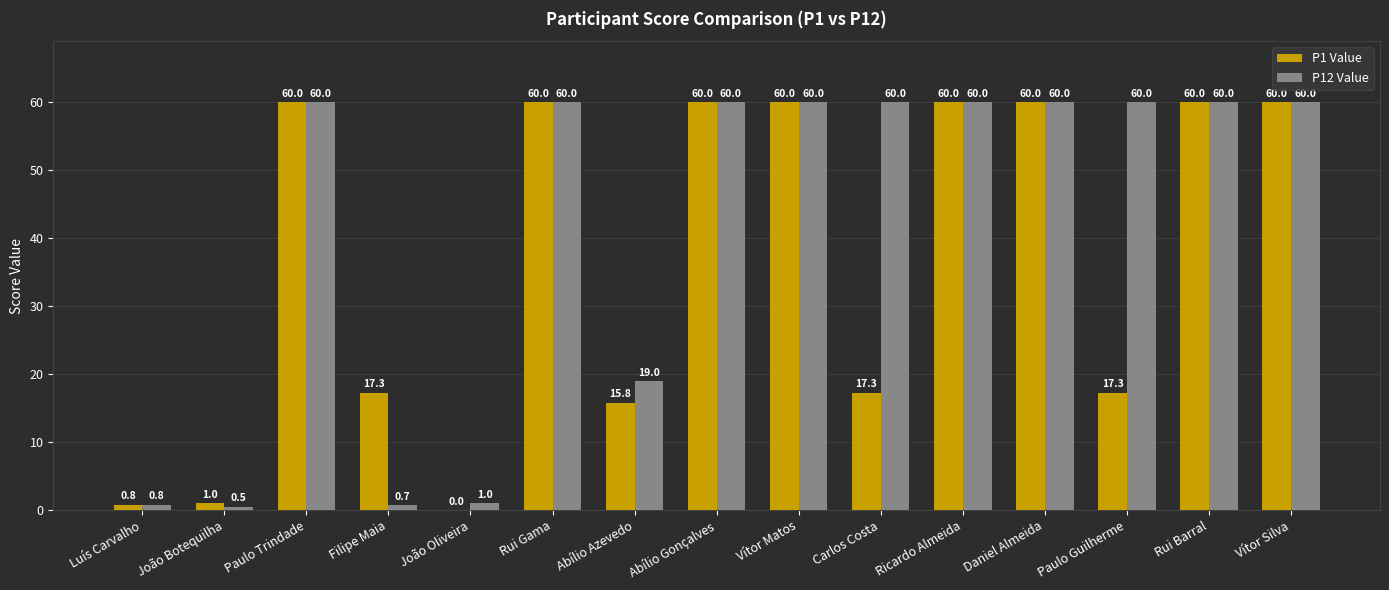

What is the sum of the P12 Value values at Abílio Azevedo and João Botequilha?

19.5